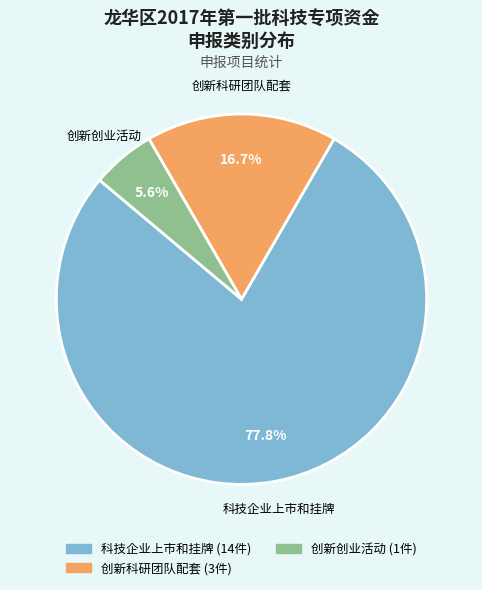

Count the number of slices in the pie.

3